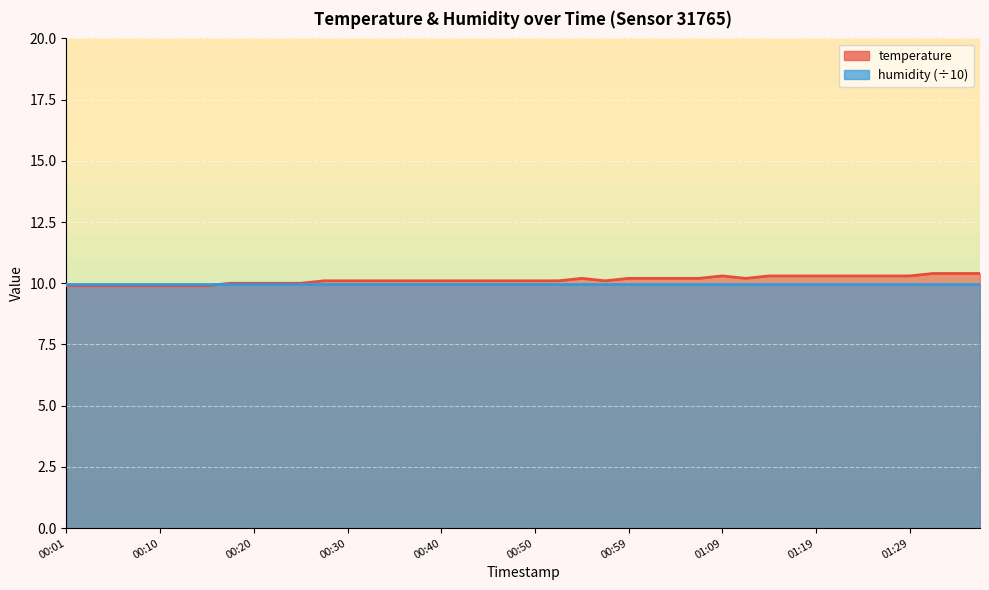

List the labels in order of value, largest first.

01:31, 01:34, 01:36, 01:09, 01:14, 01:17, 01:19, 01:22, 01:24, 01:26, 01:29, 00:55, 00:59, 01:02, 01:04, 01:07, 01:12, 00:28, 00:30, 00:32, 00:35, 00:37, 00:40, 00:42, 00:45, 00:47, 00:50, 00:52, 00:57, 00:18, 00:20, 00:23, 00:25, 00:01, 00:03, 00:06, 00:08, 00:10, 00:13, 00:15